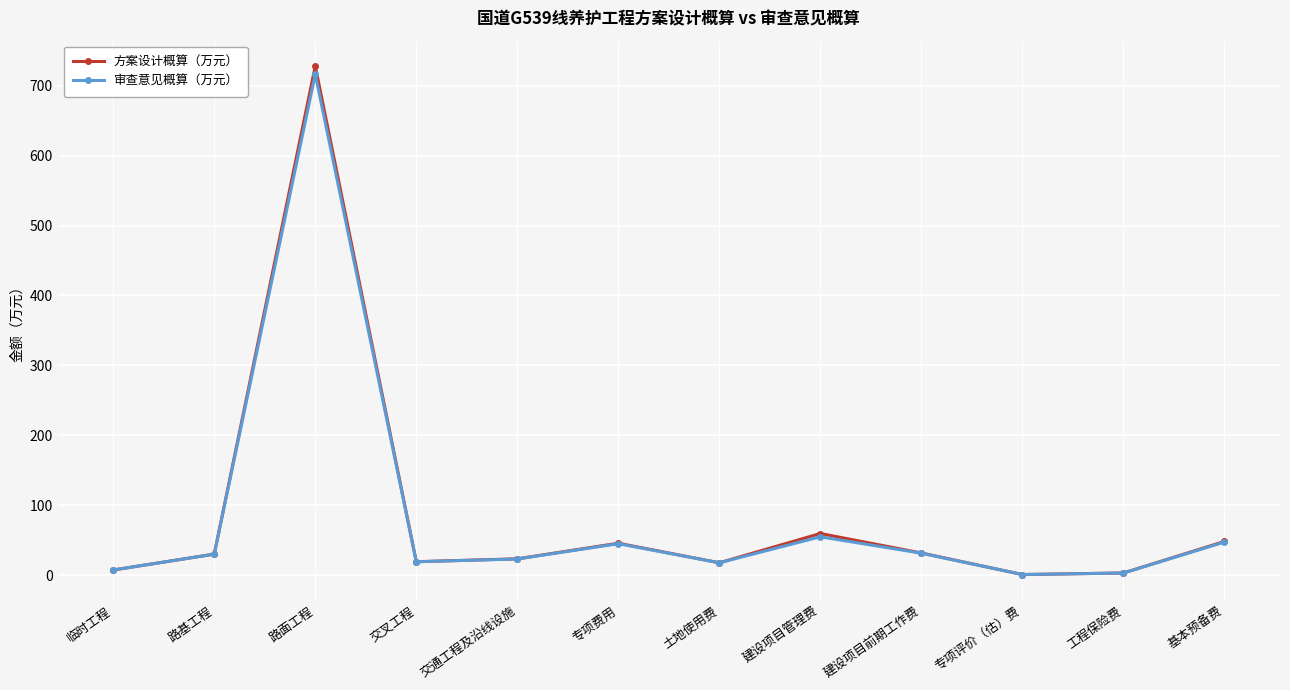

Which category has the highest value in the 方案设计概算（万元） series?

路面工程